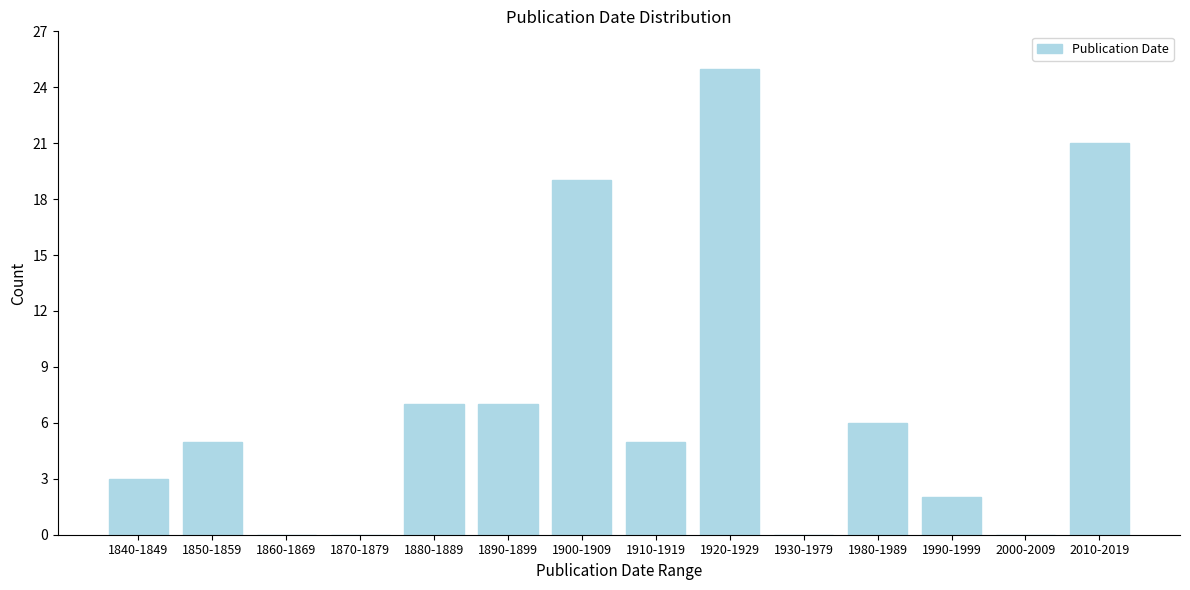

Reading left to right, transcribe all the data shown in this chart.

1840-1849=3	1850-1859=5	1860-1869=0	1870-1879=0	1880-1889=7	1890-1899=7	1900-1909=19	1910-1919=5	1920-1929=25	1930-1979=0	1980-1989=6	1990-1999=2	2000-2009=0	2010-2019=21